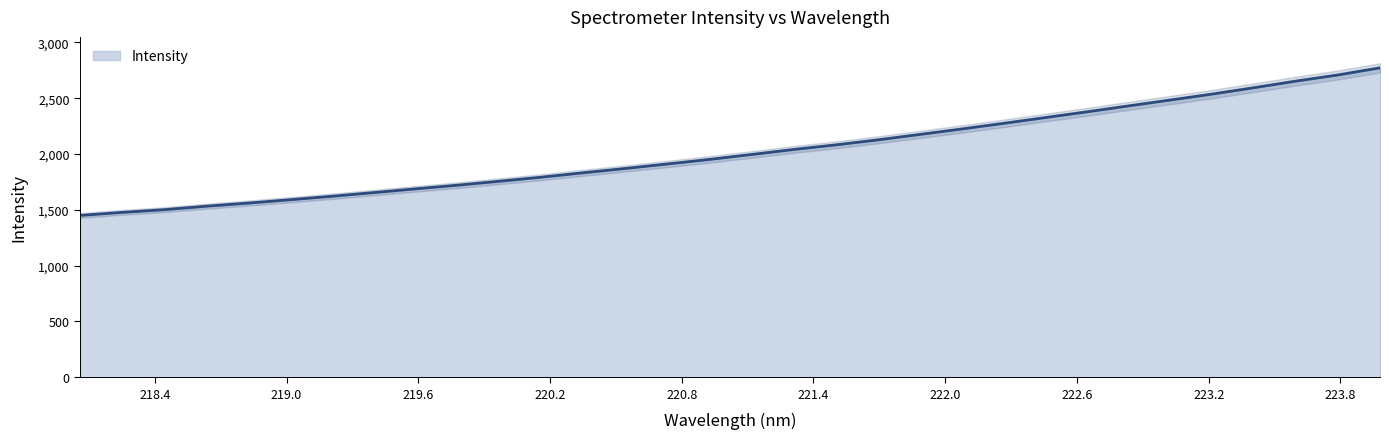

What is the sum of all values?

64710.3